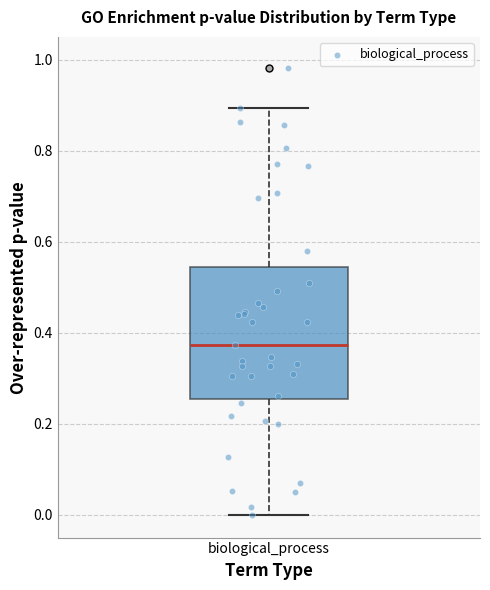

Read this box plot against the y-axis: the position of the median line, the range covered by the box, and the ends of both whiskers. The values are not printed on the chart, so give them approximately, as read against the axis.

median 0.38, box 0.26 to 0.54, whiskers 0.00 to 0.90